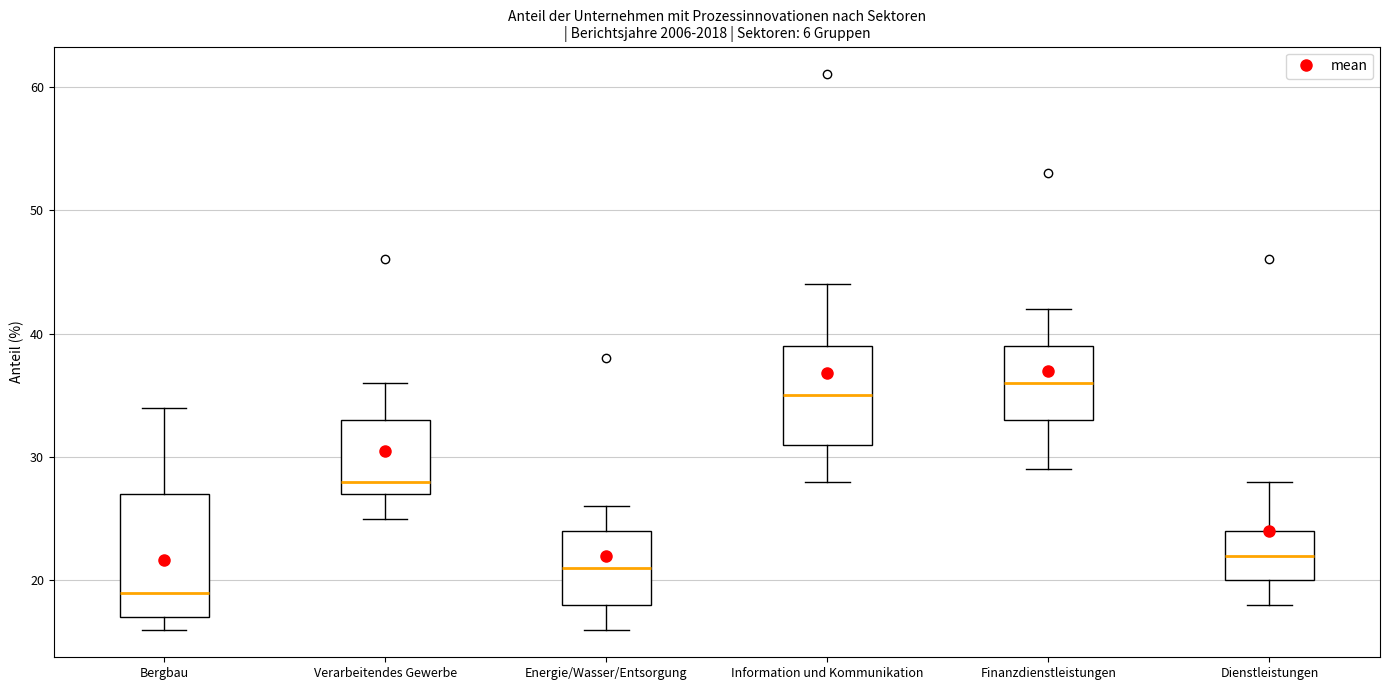

Reading left to right, transcribe this box plot: for each box, give where its median line is, the range the box spans, and where its two whiskers end, as read against the y-axis. The values are not printed on the chart, so give them approximately, as read against the axis.

Bergbau: median 19, box 17 to 27, whiskers 16 to 34
Verarbeitendes Gewerbe: median 28, box 27 to 33, whiskers 25 to 36
Energie/Wasser/Entsorgung: median 21, box 18 to 24, whiskers 16 to 26
Information und Kommunikation: median 35, box 31 to 39, whiskers 28 to 44
Finanzdienstleistungen: median 36, box 33 to 39, whiskers 29 to 42
Dienstleistungen: median 22, box 20 to 24, whiskers 18 to 28